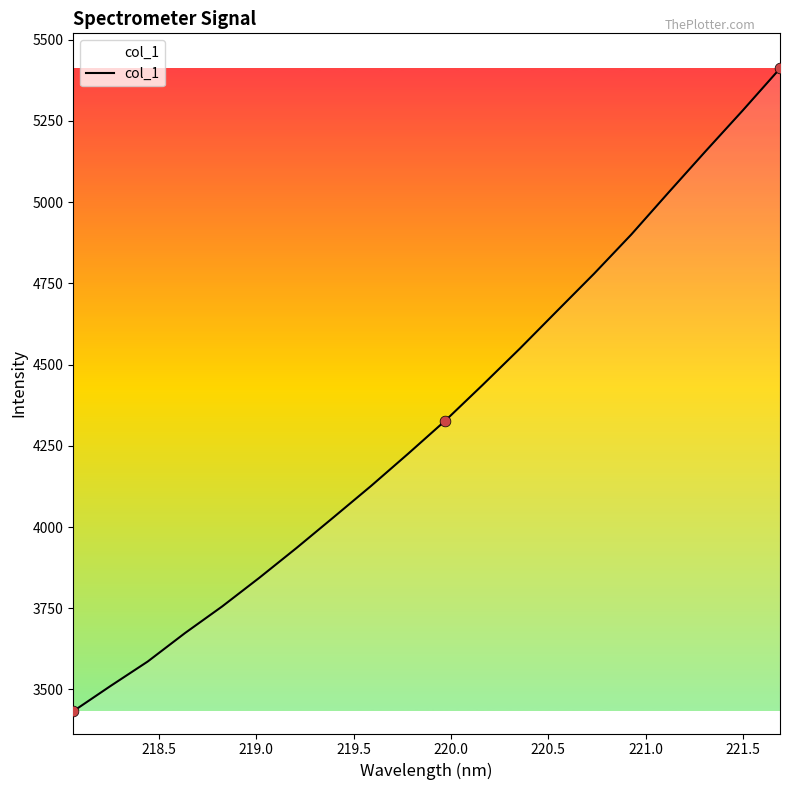

What is the smallest value displayed?

3433.0